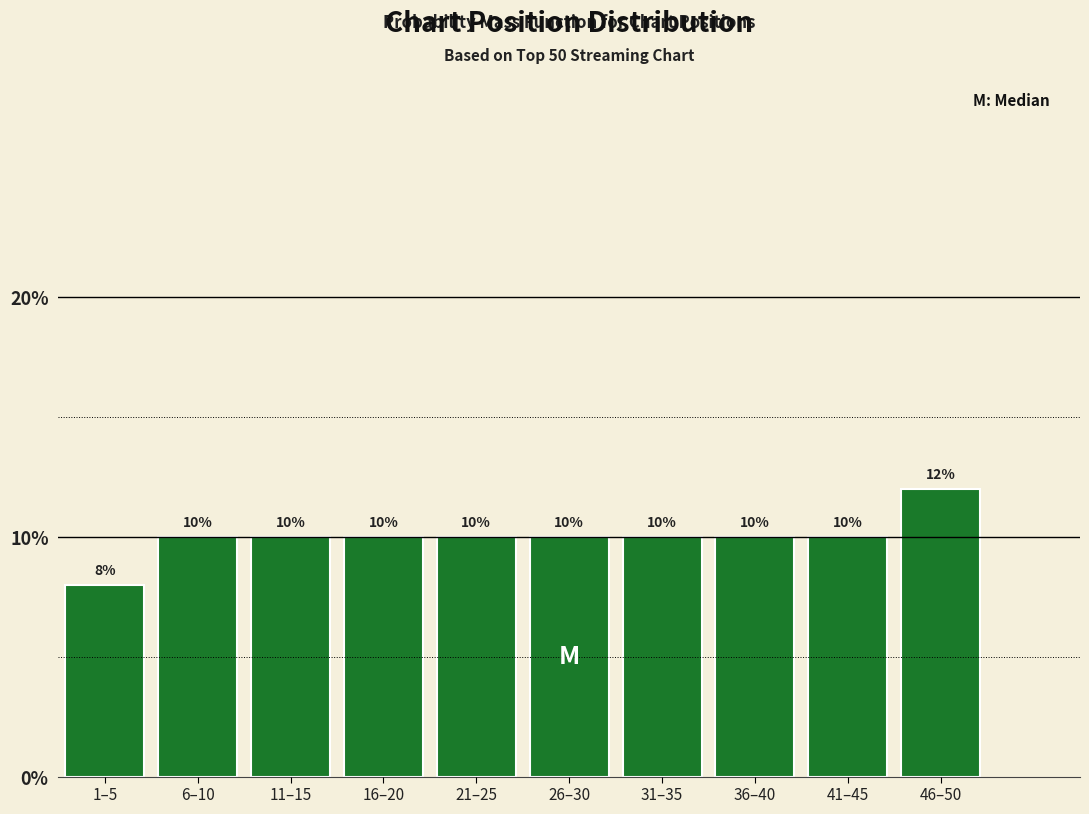

Reading left to right, list all the values displayed in this chart.

8	10	10	10	10	10	10	10	10	12